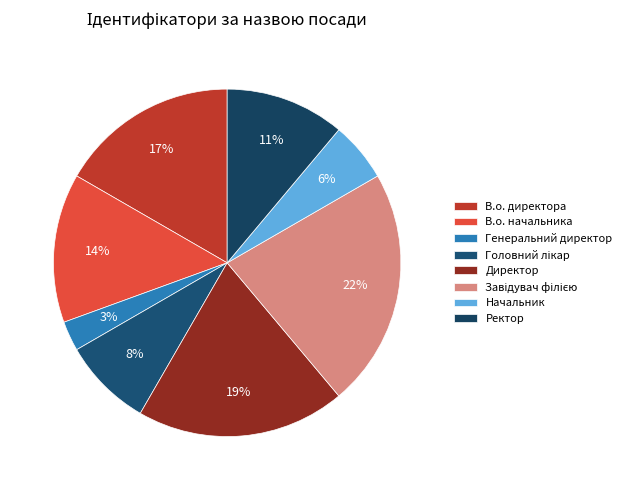

Between В.о. начальника and Генеральний директор, which is larger?

В.о. начальника